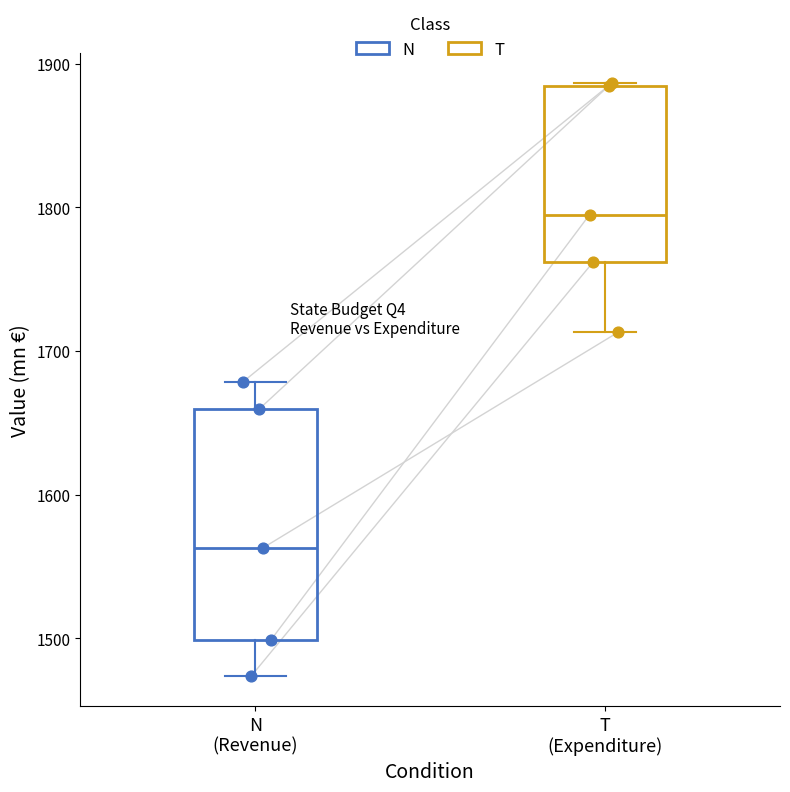

Where does the median line of the box for T (Expenditure) sit on the y-axis? The values are not printed on the chart, so give them approximately, as read against the axis.

1800